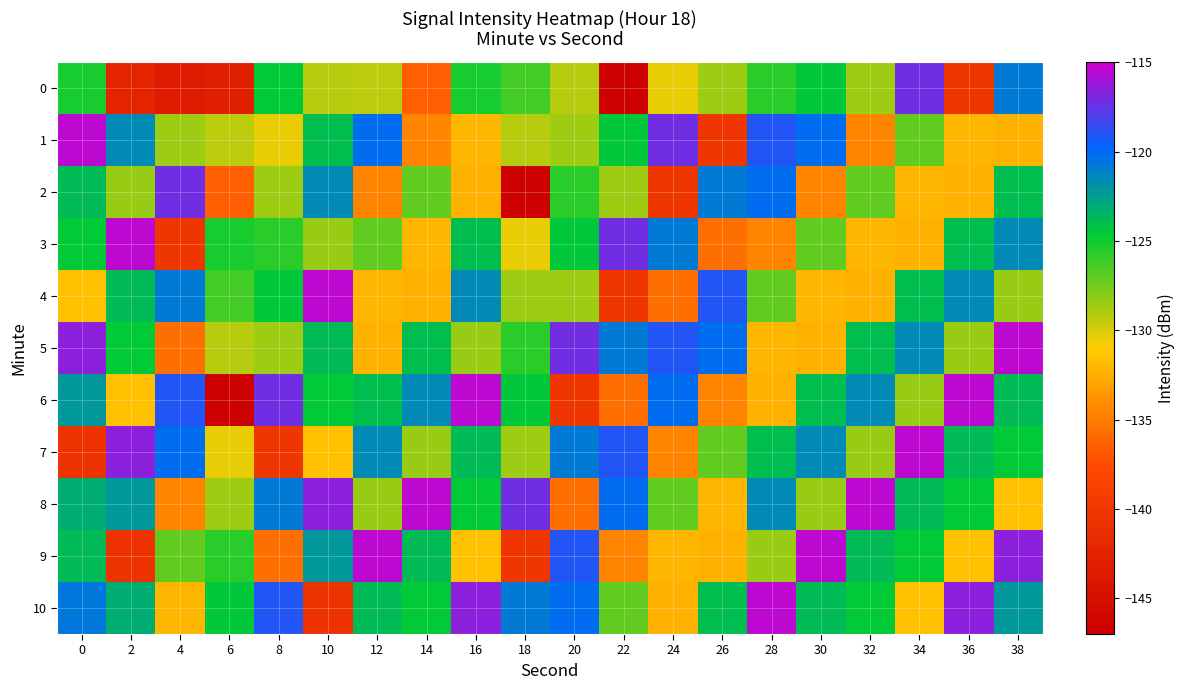

Reading left to right, what are all the values shown in this chart?

0: 0=-125.1	2=-142.3	4=-143.5	6=-143.2	8=-124.6	10=-129.2	12=-129.4	14=-136.4	16=-125.2	18=-126.3	20=-129.2	22=-146.7	24=-130.4	26=-128.5	28=-125.7	30=-124.4	32=-128.5	34=-117.2	36=-140.1	38=-120.9
1: 0=-115.4	2=-121.5	4=-128.5	6=-129.4	8=-130.4	10=-124.0	12=-120.2	14=-134.5	16=-132.1	18=-129.2	20=-128.5	22=-124.4	24=-117.2	26=-140.1	28=-119.0	30=-120.2	32=-134.5	34=-127.0	36=-132.1	38=-132.3
2: 0=-123.8	2=-128.5	4=-117.2	6=-136.4	8=-128.5	10=-121.5	12=-134.5	14=-127.0	16=-132.3	18=-146.7	20=-125.7	22=-128.5	24=-140.1	26=-120.9	28=-120.2	30=-134.5	32=-127.0	34=-132.1	36=-132.3	38=-124.0
3: 0=-124.5	2=-115.4	4=-140.1	6=-125.2	8=-125.7	10=-128.5	12=-127.0	14=-132.1	16=-124.0	18=-130.4	20=-124.4	22=-117.2	24=-120.9	26=-135.7	28=-134.5	30=-127.0	32=-132.1	34=-132.3	36=-124.0	38=-121.5
4: 0=-131.6	2=-123.8	4=-120.9	6=-126.3	8=-124.4	10=-115.4	12=-132.1	14=-132.3	16=-121.5	18=-128.5	20=-128.5	22=-140.1	24=-135.7	26=-119.0	28=-127.0	30=-132.1	32=-132.3	34=-124.0	36=-121.5	38=-128.5
5: 0=-116.6	2=-124.5	4=-135.7	6=-129.2	8=-128.5	10=-123.8	12=-132.3	14=-124.0	16=-128.5	18=-125.7	20=-117.2	22=-120.9	24=-119.0	26=-120.2	28=-132.1	30=-132.3	32=-124.0	34=-121.5	36=-128.5	38=-115.4
6: 0=-122.2	2=-131.6	4=-119.0	6=-146.7	8=-117.2	10=-124.5	12=-124.0	14=-121.5	16=-115.4	18=-124.4	20=-140.1	22=-135.7	24=-120.2	26=-134.5	28=-132.3	30=-124.0	32=-121.5	34=-128.5	36=-115.4	38=-123.8
7: 0=-140.7	2=-116.6	4=-120.2	6=-130.4	8=-140.1	10=-131.6	12=-121.5	14=-128.5	16=-123.8	18=-128.5	20=-120.9	22=-119.0	24=-134.5	26=-127.0	28=-124.0	30=-121.5	32=-128.5	34=-115.4	36=-123.8	38=-124.5
8: 0=-123.2	2=-122.2	4=-134.5	6=-128.5	8=-120.9	10=-116.6	12=-128.5	14=-115.4	16=-124.5	18=-117.2	20=-135.7	22=-120.2	24=-127.0	26=-132.1	28=-121.5	30=-128.5	32=-115.4	34=-123.8	36=-124.5	38=-131.6
9: 0=-123.8	2=-140.7	4=-127.0	6=-125.7	8=-135.7	10=-122.2	12=-115.4	14=-123.8	16=-131.6	18=-140.1	20=-119.0	22=-134.5	24=-132.1	26=-132.3	28=-128.5	30=-115.4	32=-123.8	34=-124.5	36=-131.6	38=-116.6
10: 0=-120.7	2=-123.2	4=-132.1	6=-124.4	8=-119.0	10=-140.7	12=-123.8	14=-124.5	16=-116.6	18=-120.9	20=-120.2	22=-127.0	24=-132.3	26=-124.0	28=-115.4	30=-123.8	32=-124.5	34=-131.6	36=-116.6	38=-122.2